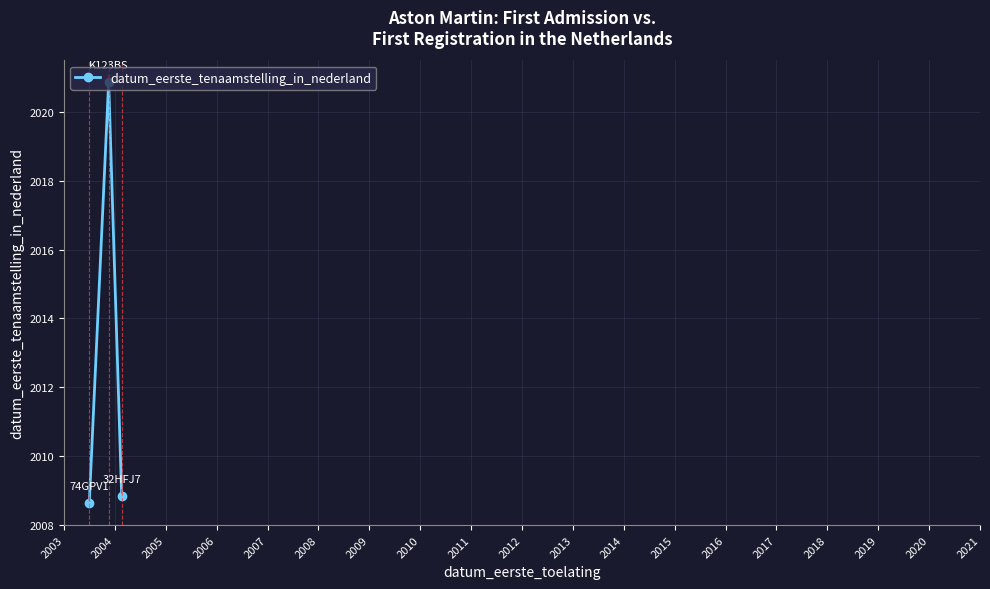

What is the maximum value shown in the chart?

2020.9